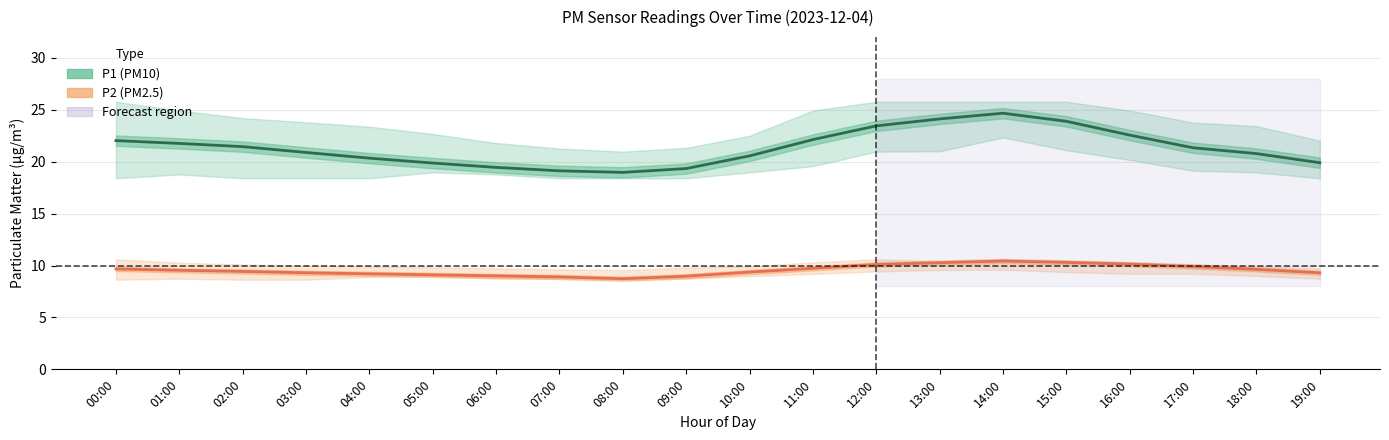

How many interior local peaks does the P1 (PM10) series have?

1